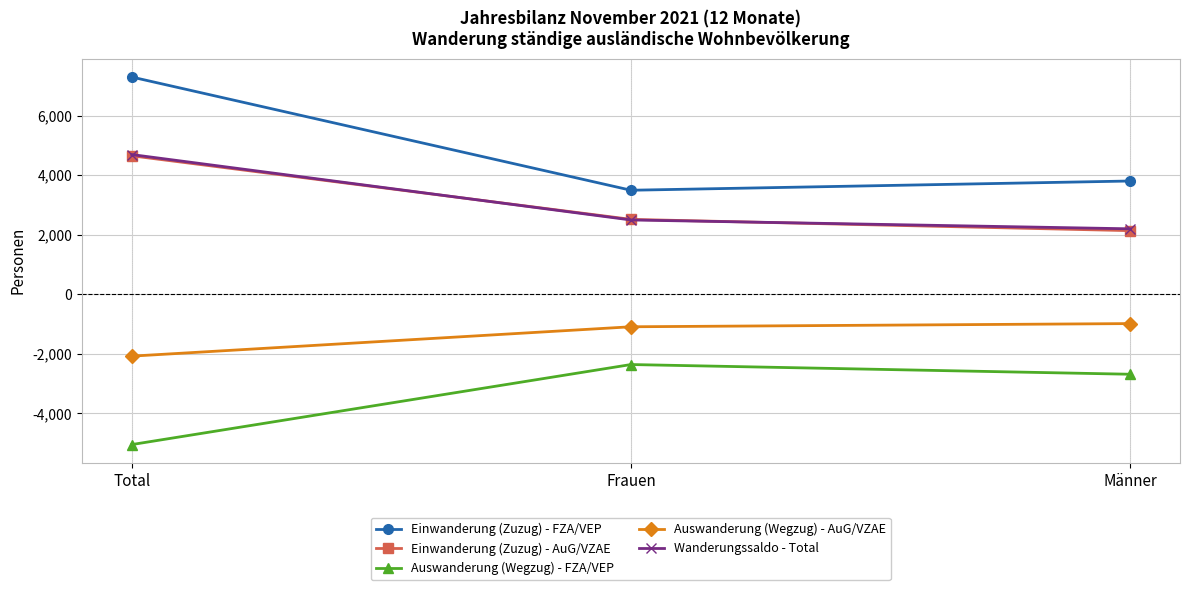

Does the chart have visible grid lines?

Yes